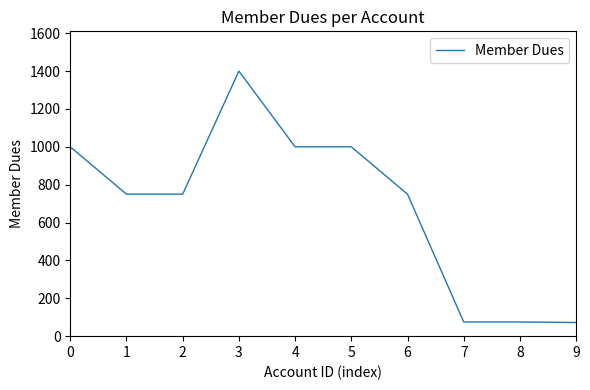

Does the chart display data point markers on the line(s)?

No